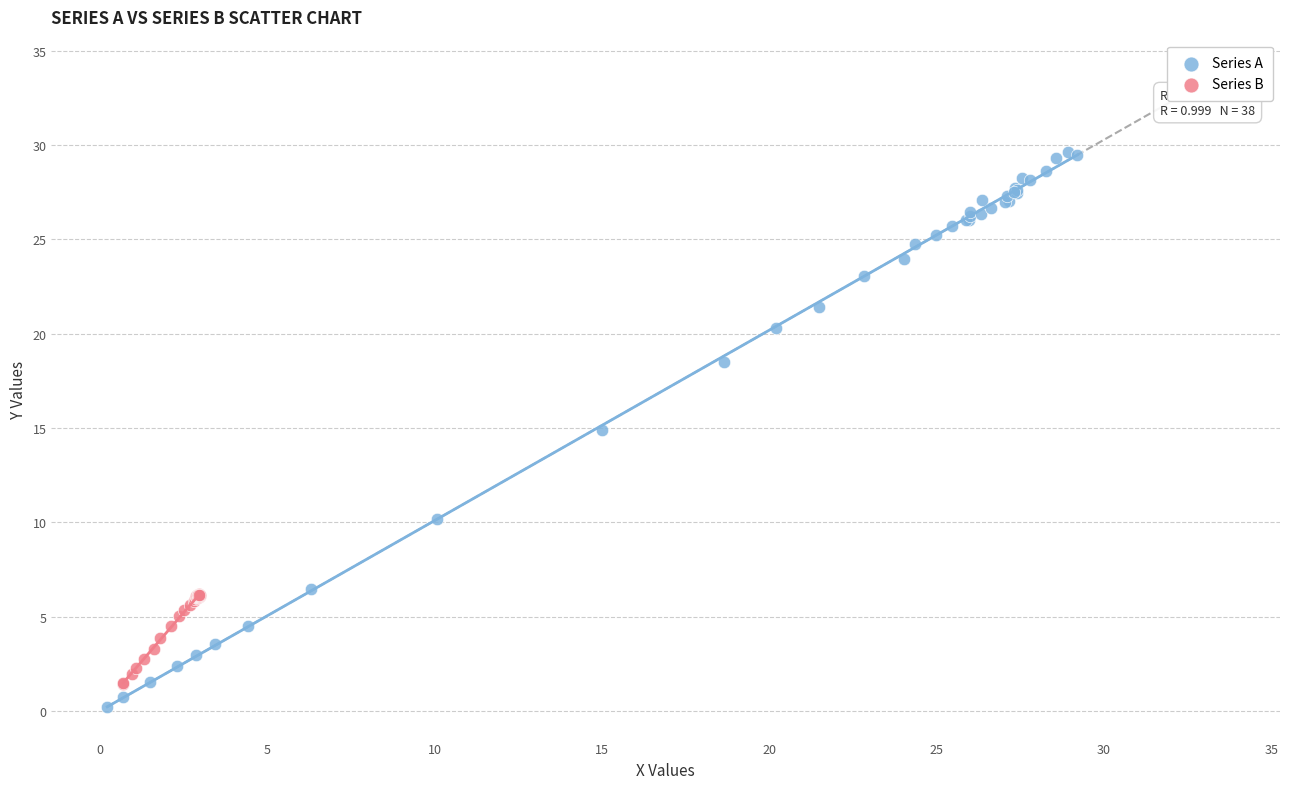

Which series contains the highest Y value?

Series A